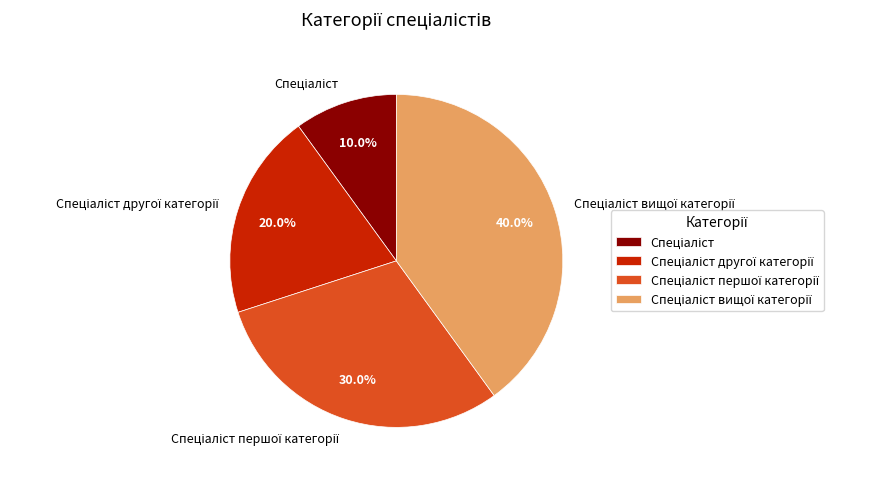

Does any single category account for the majority?

No